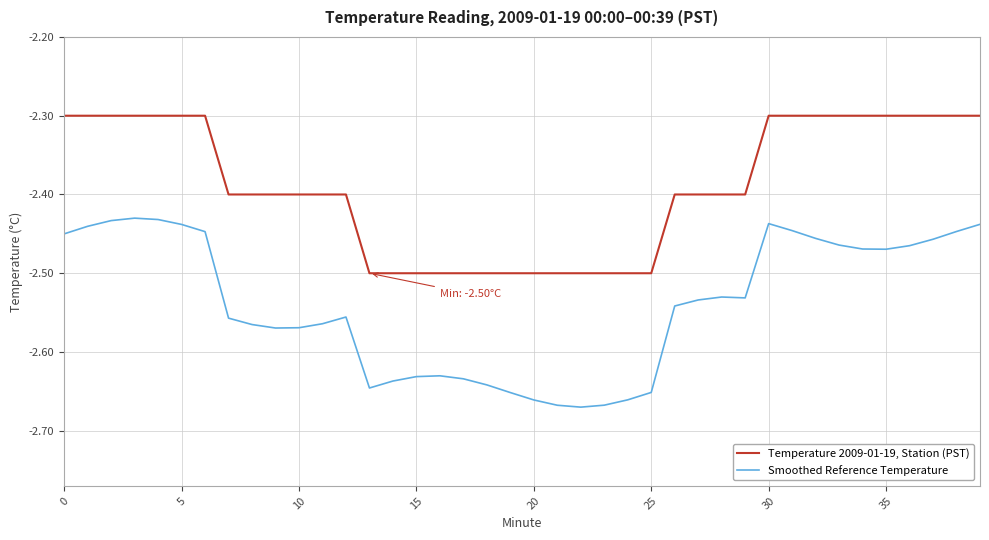

True or false: Temperature 2009-01-19, Station (PST) and Smoothed Reference Temperature intersect in this chart.

False